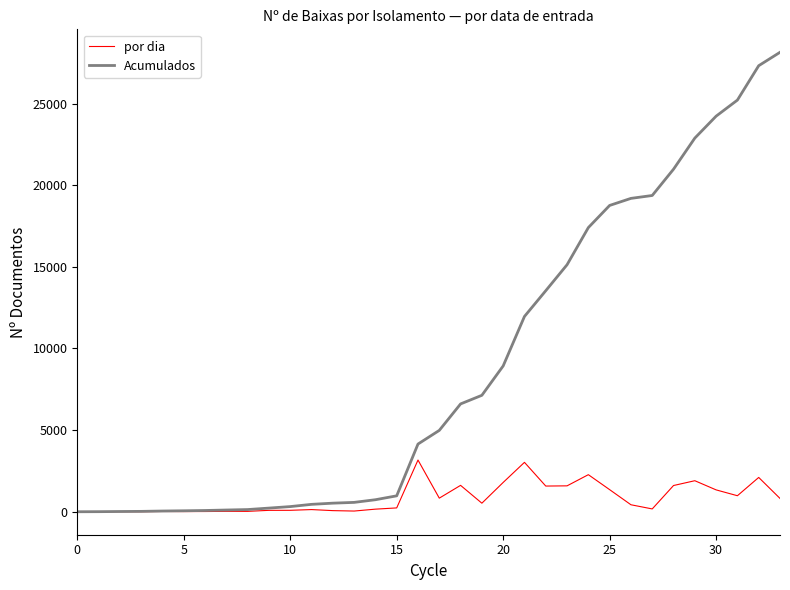

Which series has the largest total across all categories?

Acumulados